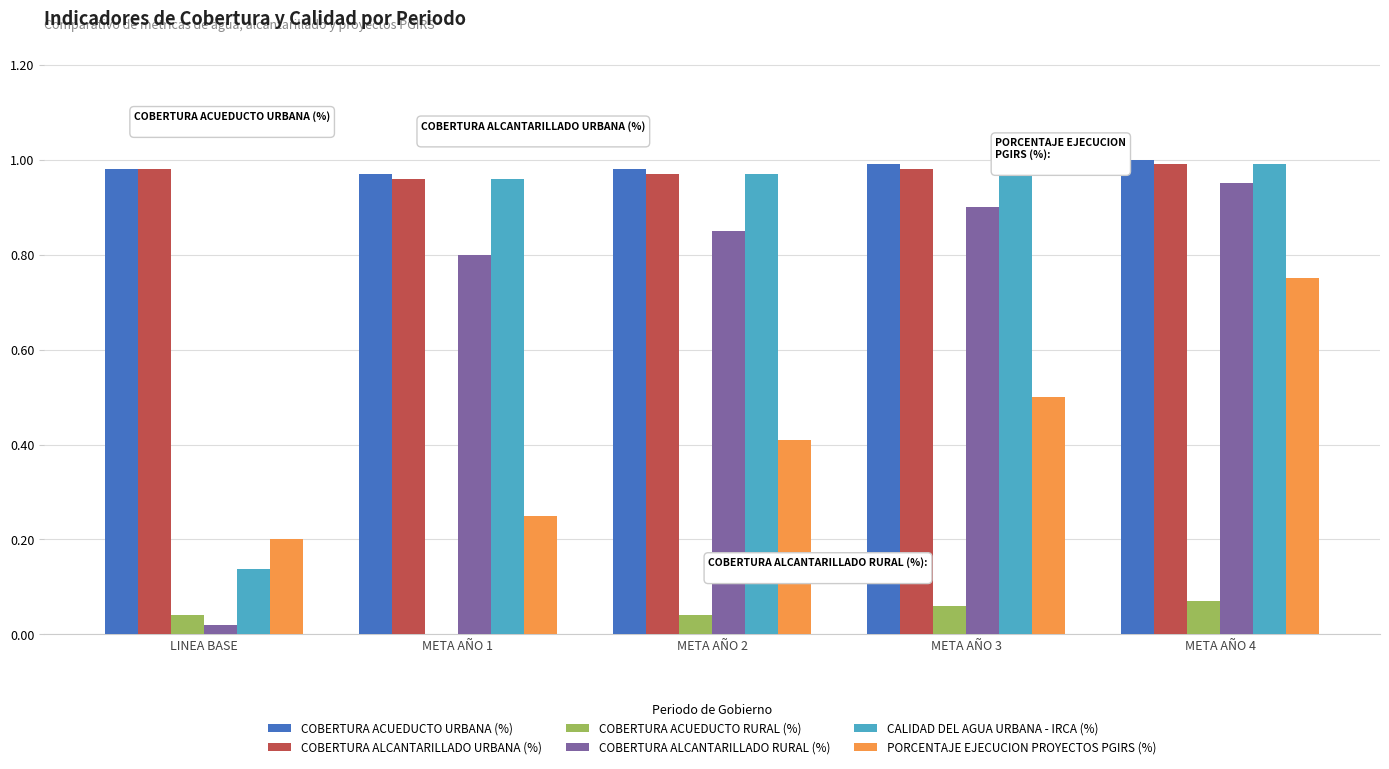

Count the number of categories in the chart.

5